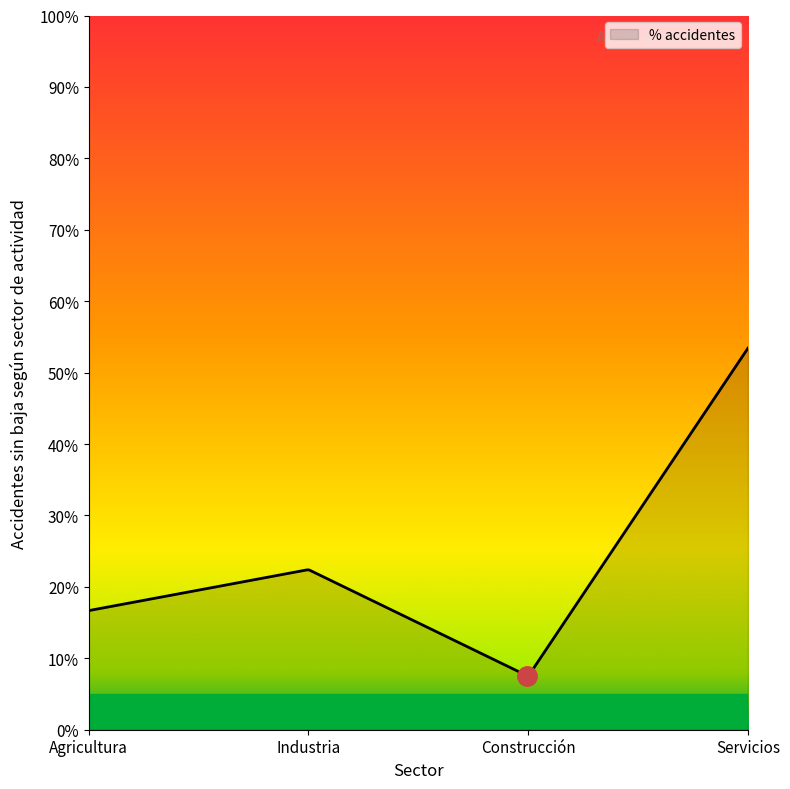

What is the sum of all values?

6508.6